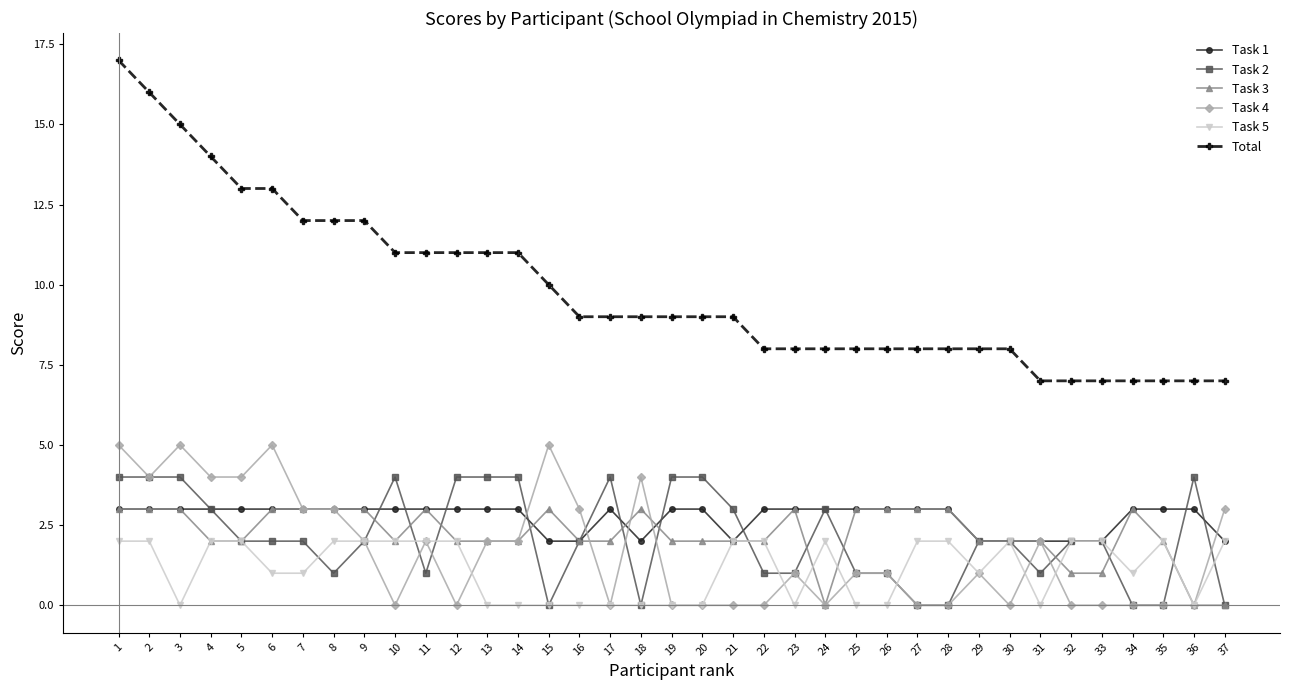

How many data points does each series have?

37